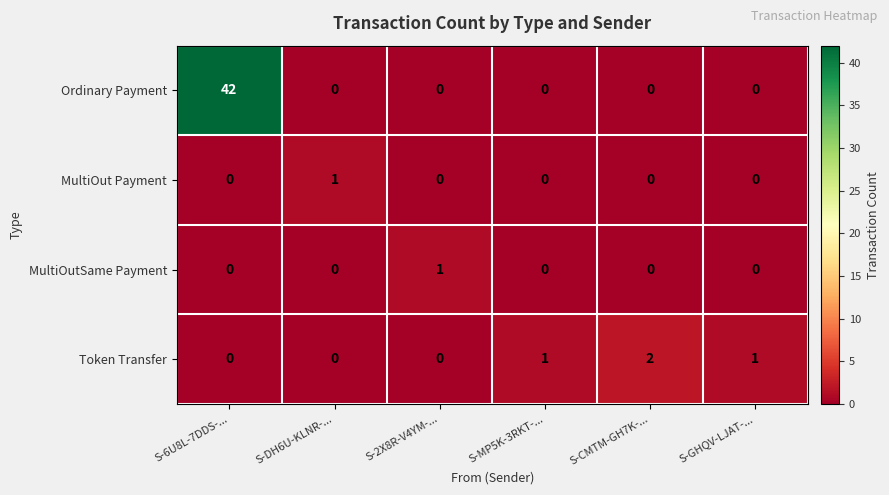

At which label does MultiOutSame Payment reach its peak?

S-2X8R-V4YM-...